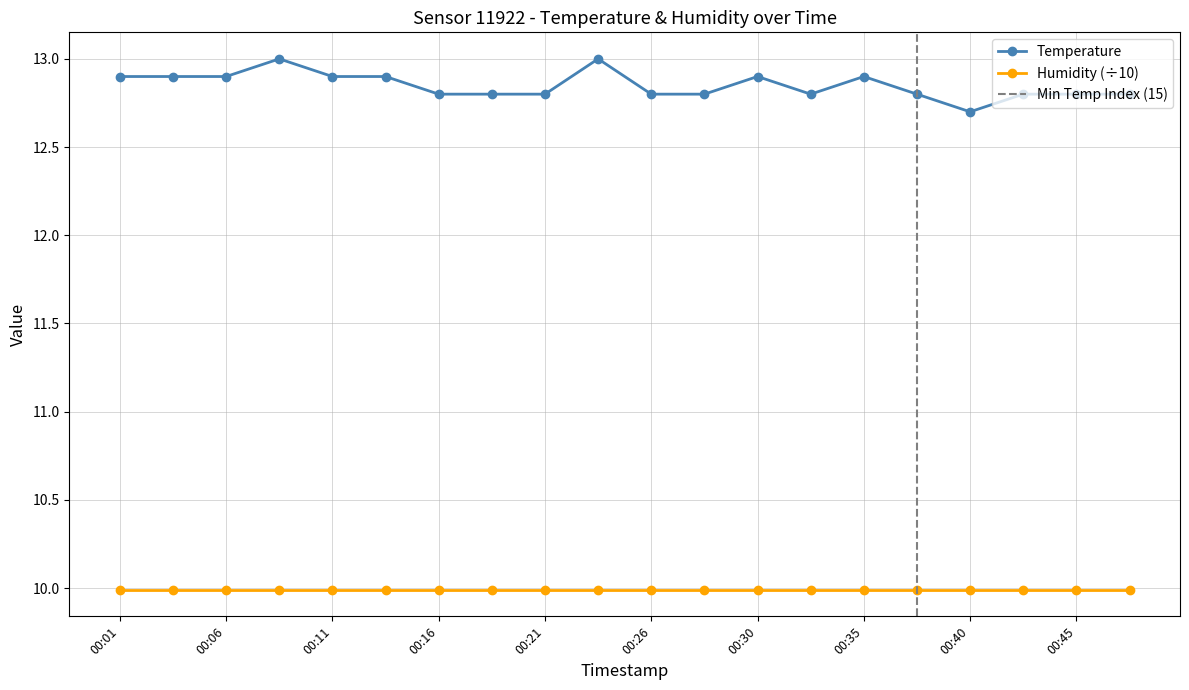

What is the value of the 15th point from the left?

12.9